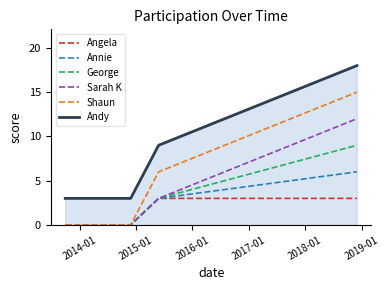

Which series has the largest total across all categories?

Andy